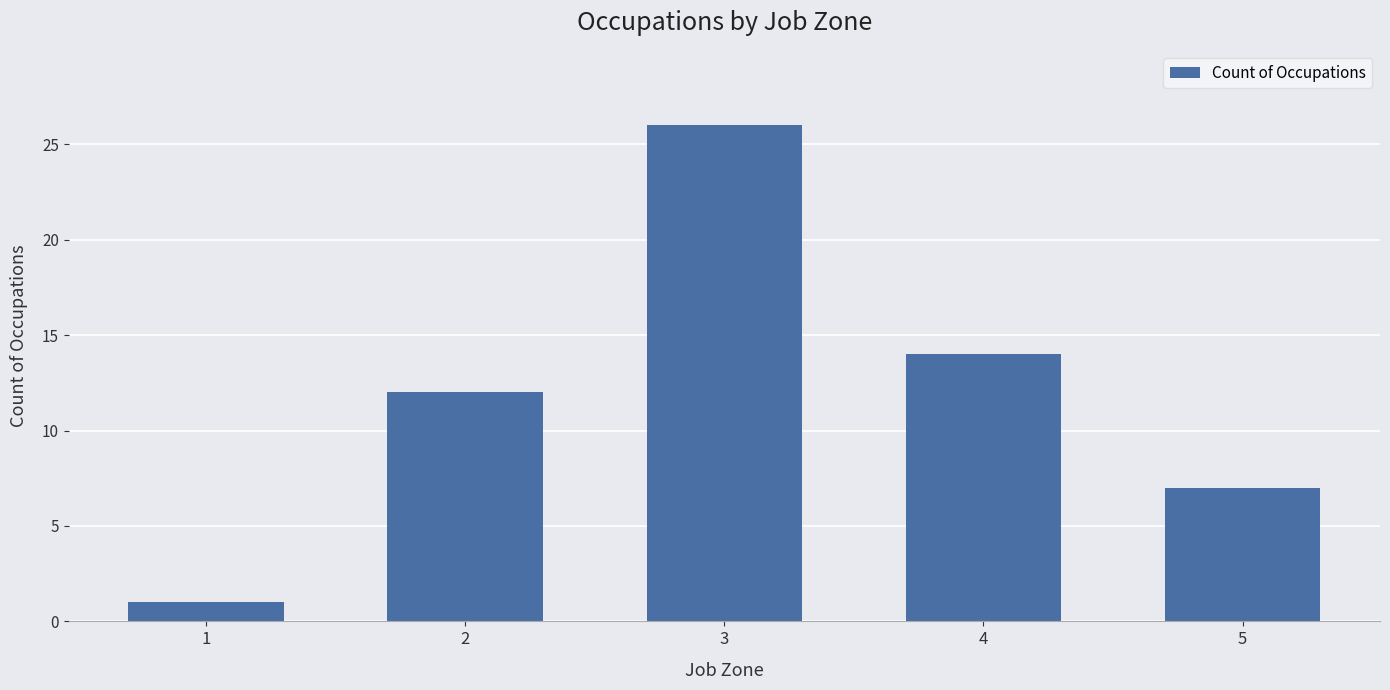

Reading left to right, extract all data points from this chart.

1=1	2=12	3=26	4=14	5=7